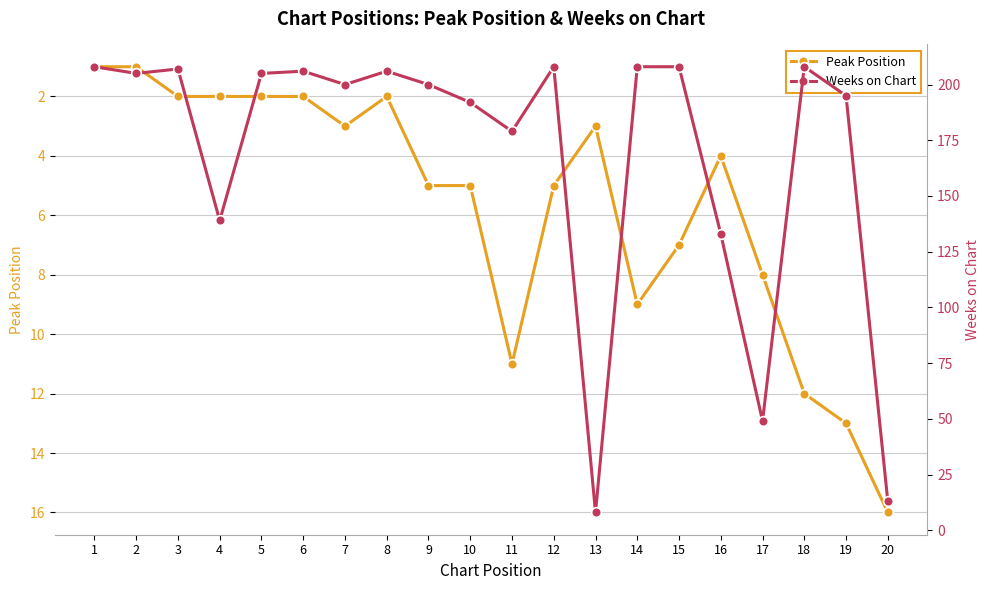

Reading left to right, list all the values displayed in this chart.

Peak Position: 1=1	2=1	3=2	4=2	5=2	6=2	7=3	8=2	9=5	10=5	11=11	12=5	13=3	14=9	15=7	16=4	17=8	18=12	19=13	20=16
Weeks on Chart: 1=208	2=205	3=207	4=139	5=205	6=206	7=200	8=206	9=200	10=192	11=179	12=208	13=8	14=208	15=208	16=133	17=49	18=208	19=195	20=13